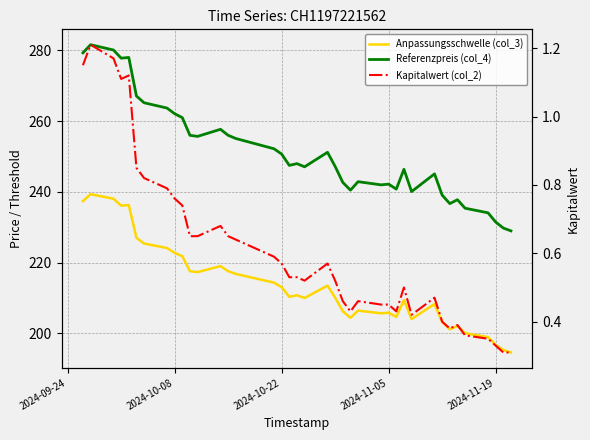

How many lines are shown in the chart?

3